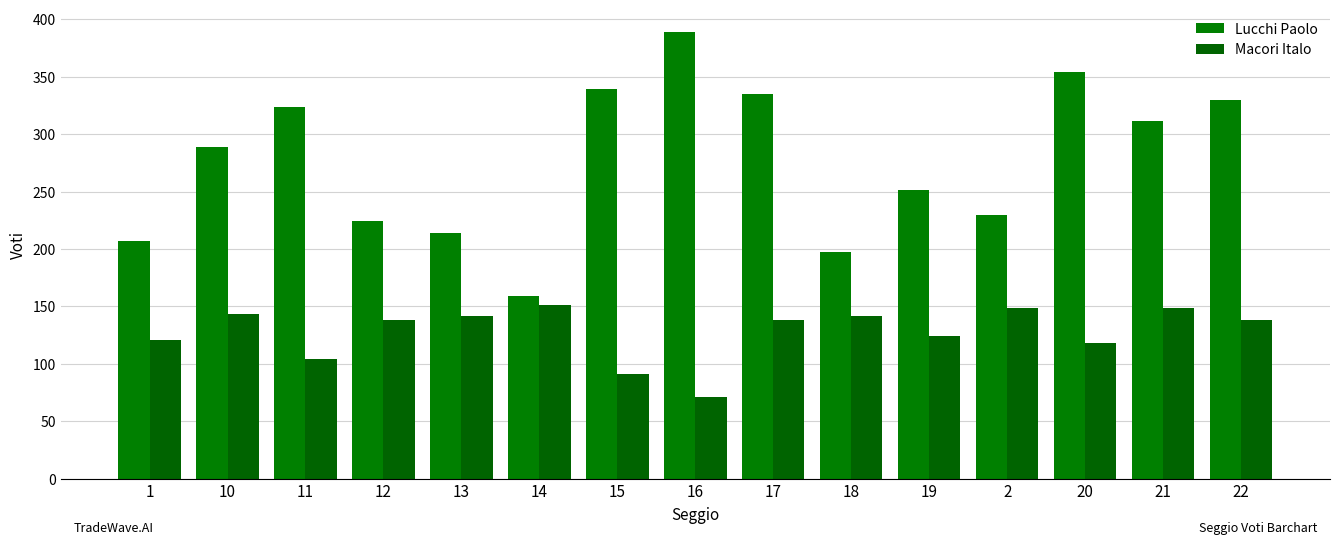

At which category is the sum across all series the highest?

17